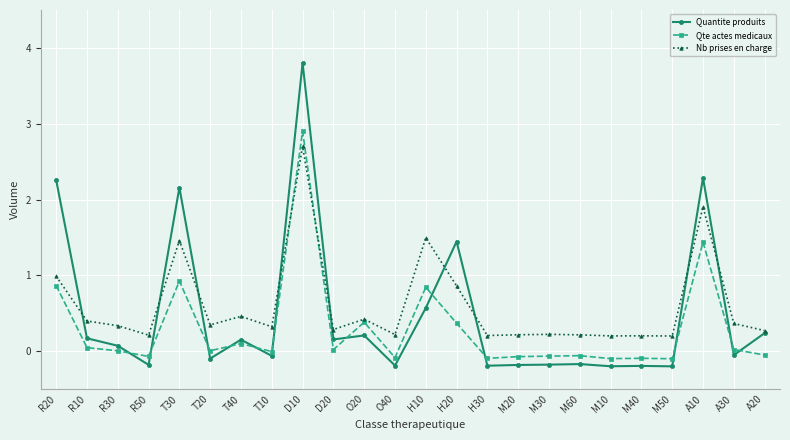

Which series has the widest spread of values?

Quantite produits